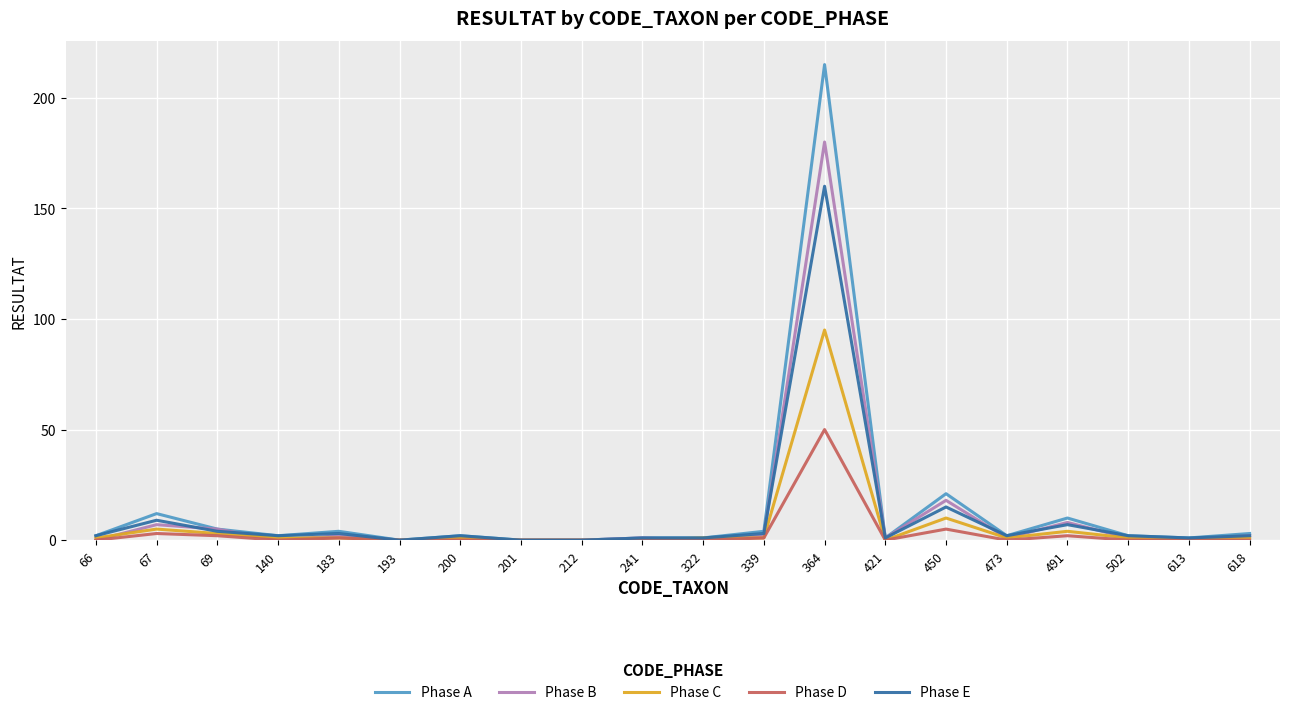

What is the sum of the Phase E values at 450 and 212?

15